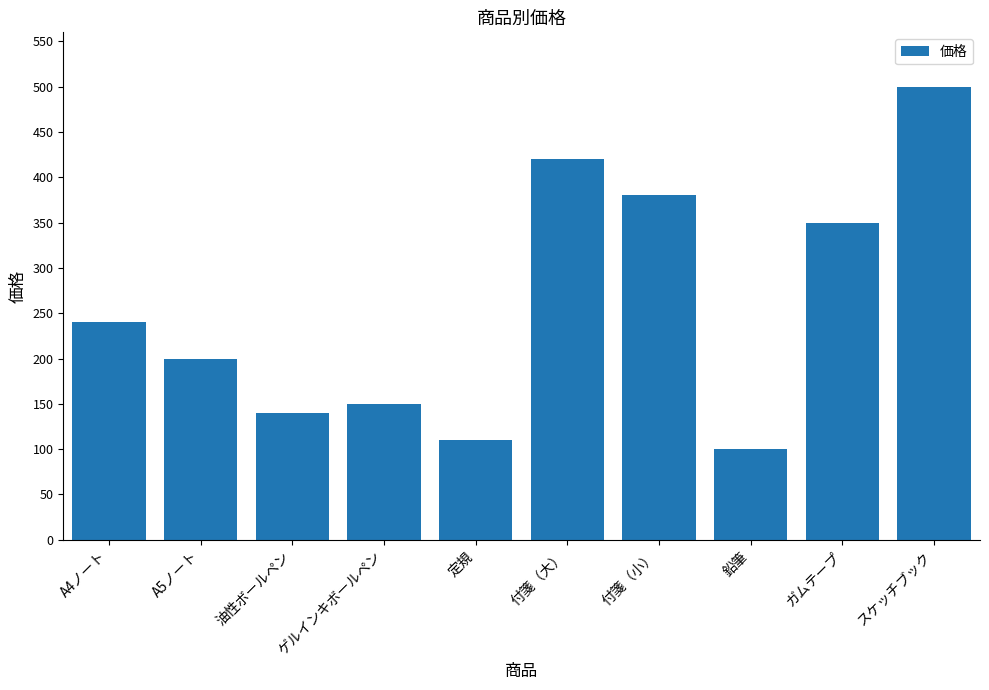

What is the minimum value shown in the chart?

100